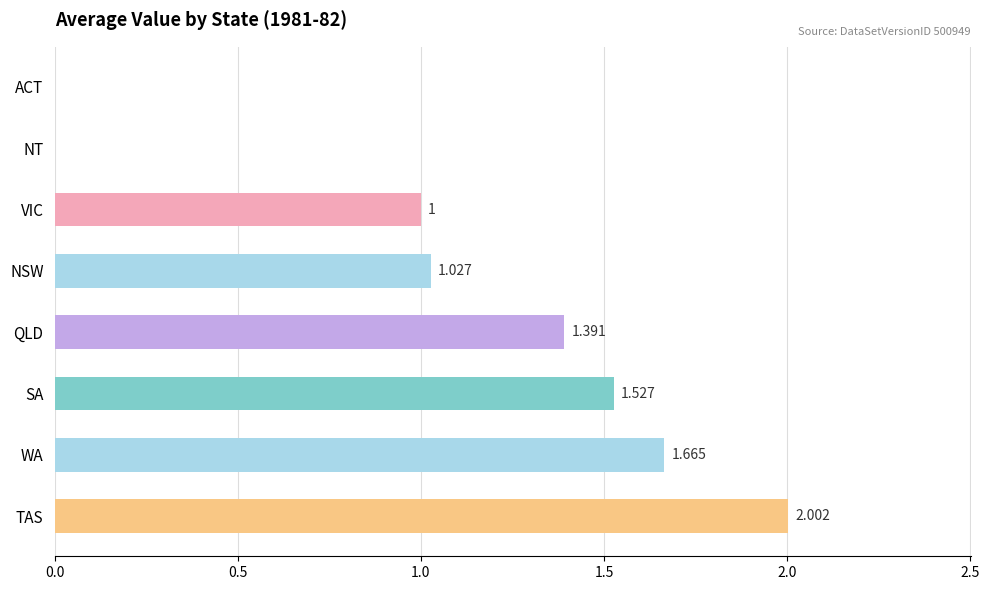

Which label corresponds to the largest value in the chart?

TAS